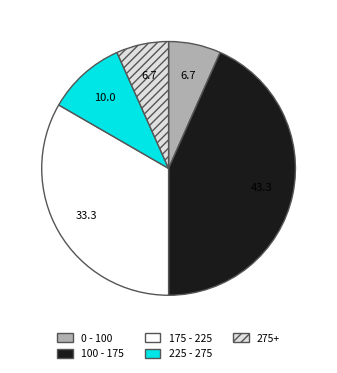

Do 225 - 275 and 175 - 225 together represent more than half of the pie?

No